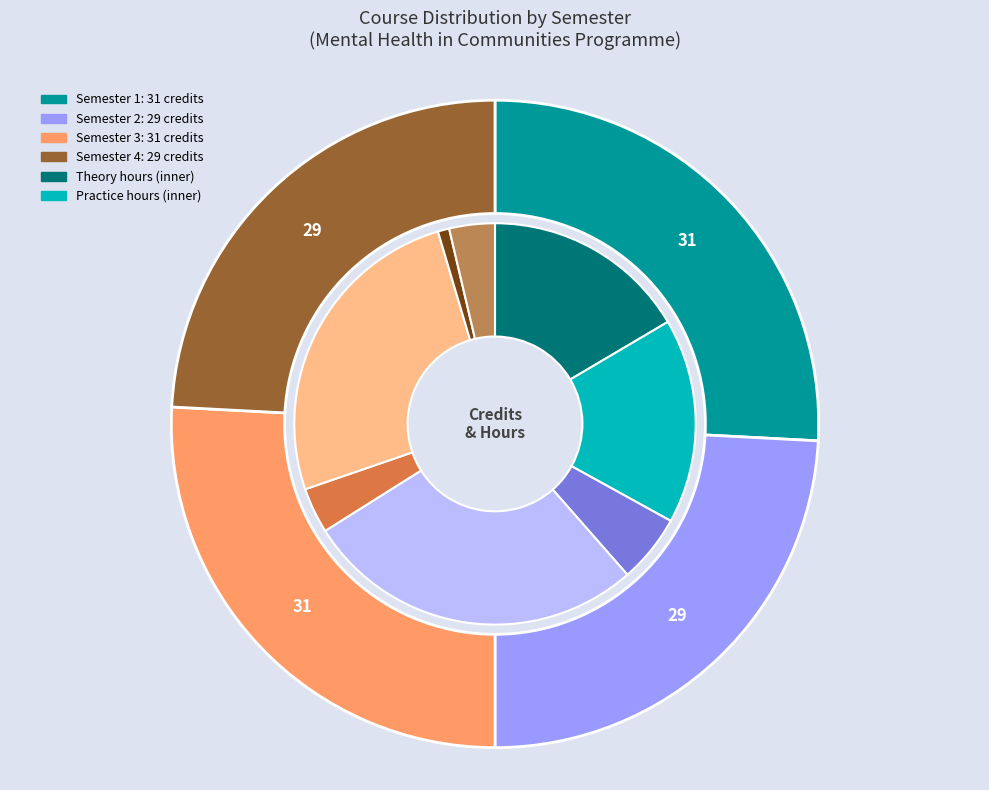

How many segments does this pie chart have?

8